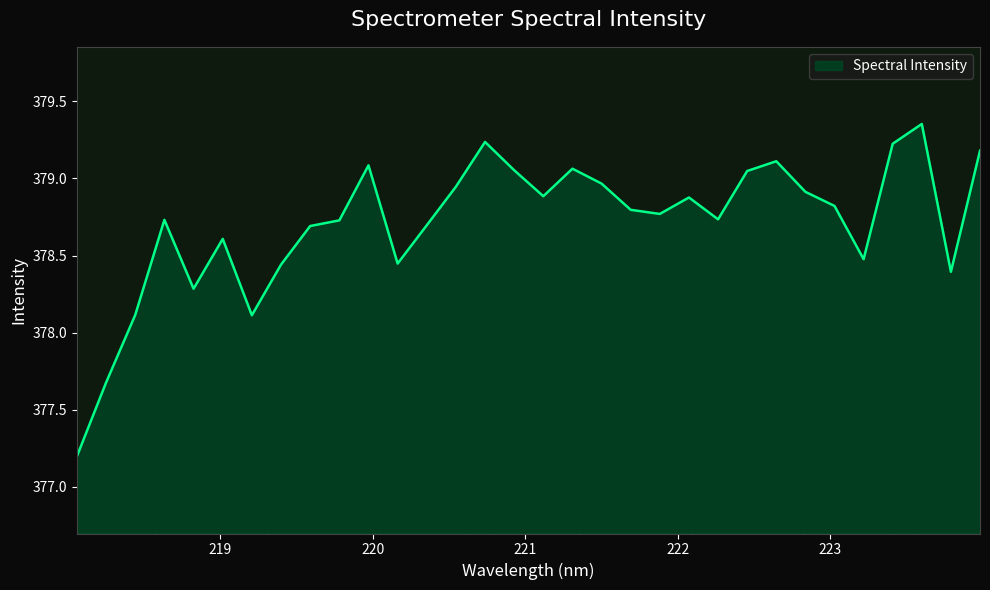

What is the smallest value displayed?

377.2